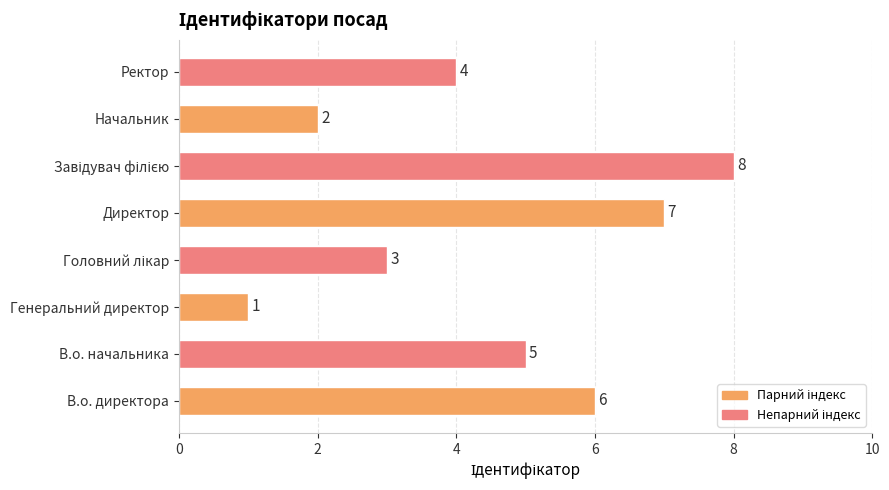

Approximately how many times larger is the value at В.о. начальника compared to Начальник?

2.5